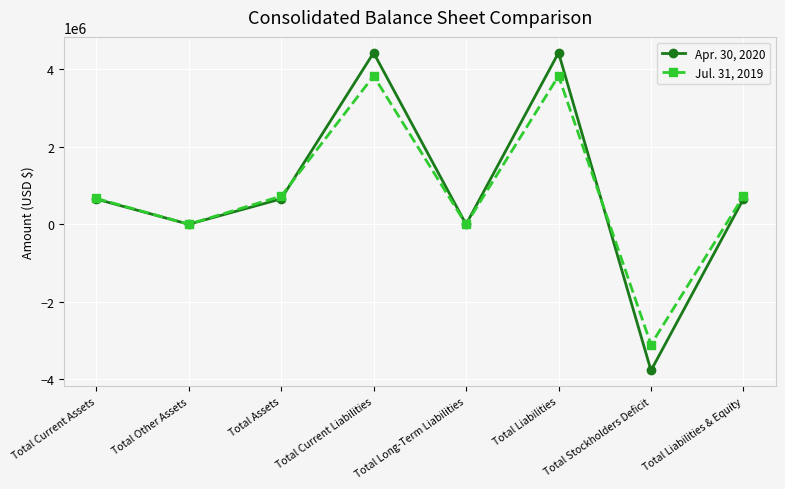

What is the value of the Apr. 30, 2020 point at the 8th from the left?

657512